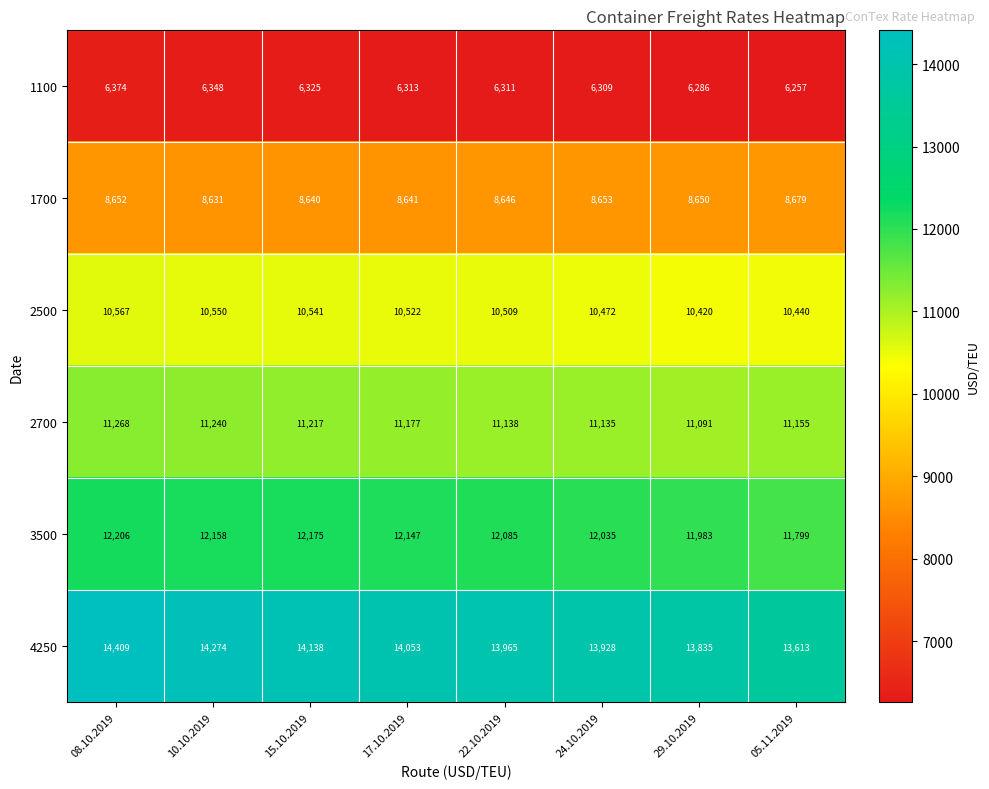

Read the 1700 value at 24.10.2019, to the nearest 10.

8650